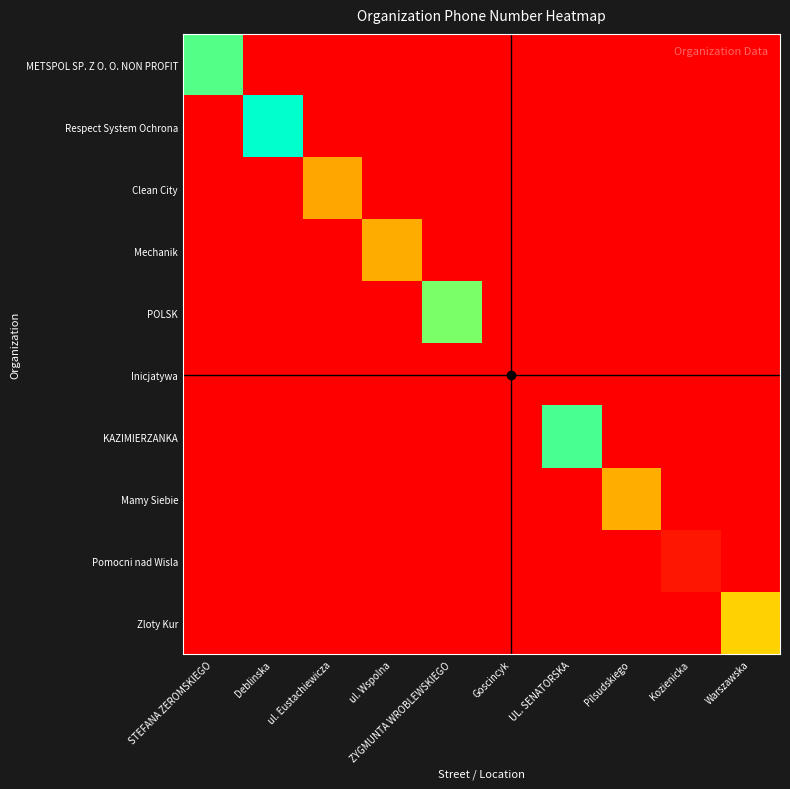

Which series changed the most between Pilsudskiego and Kozienicka?

Mamy Siebie